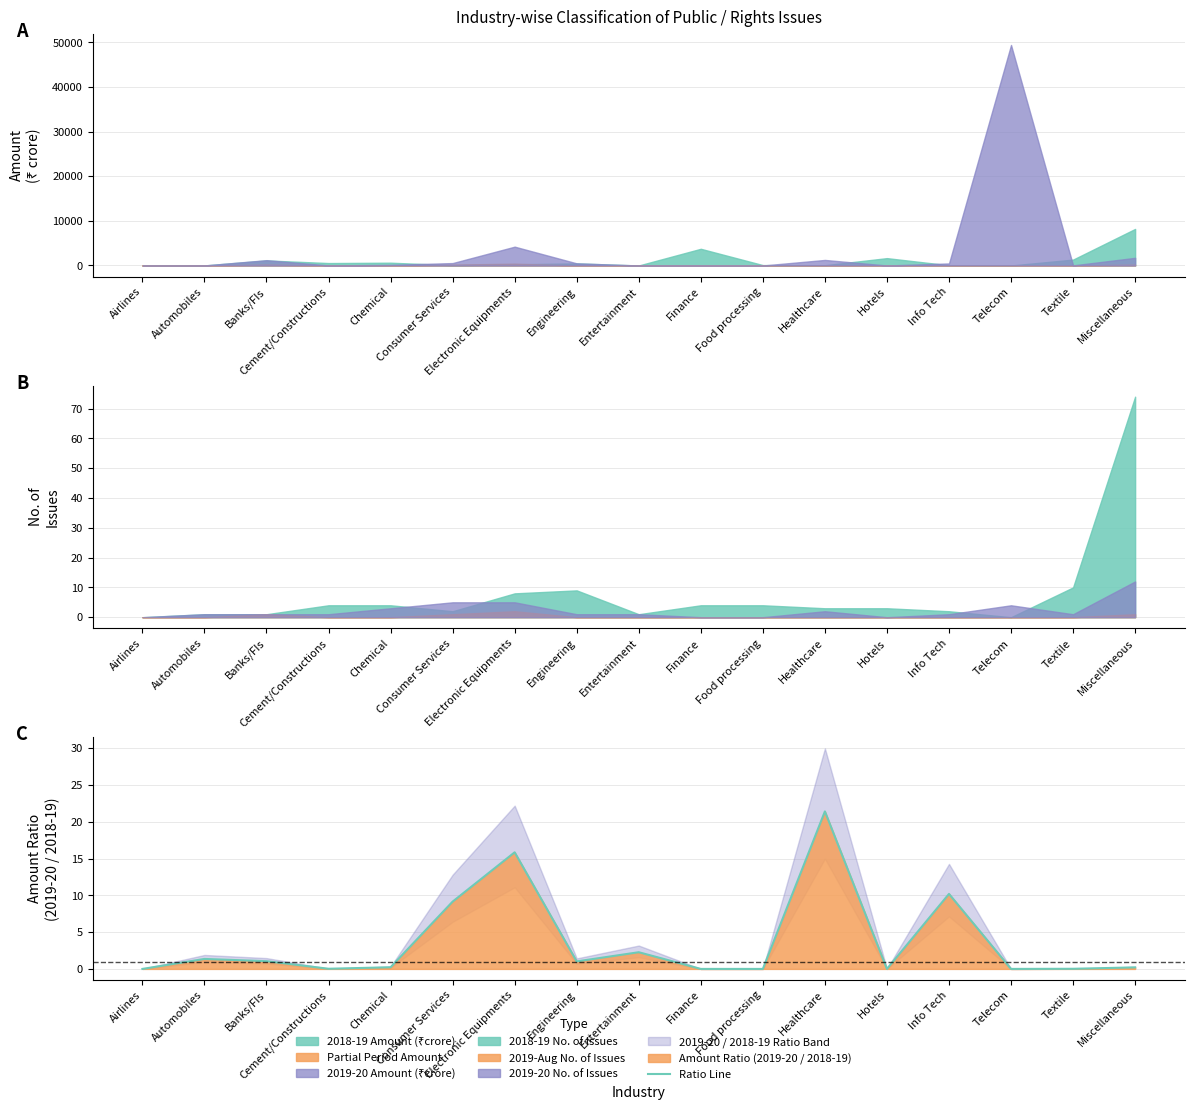

How many points are lower than both their immediate neighbors (excluding endpoints)?

4